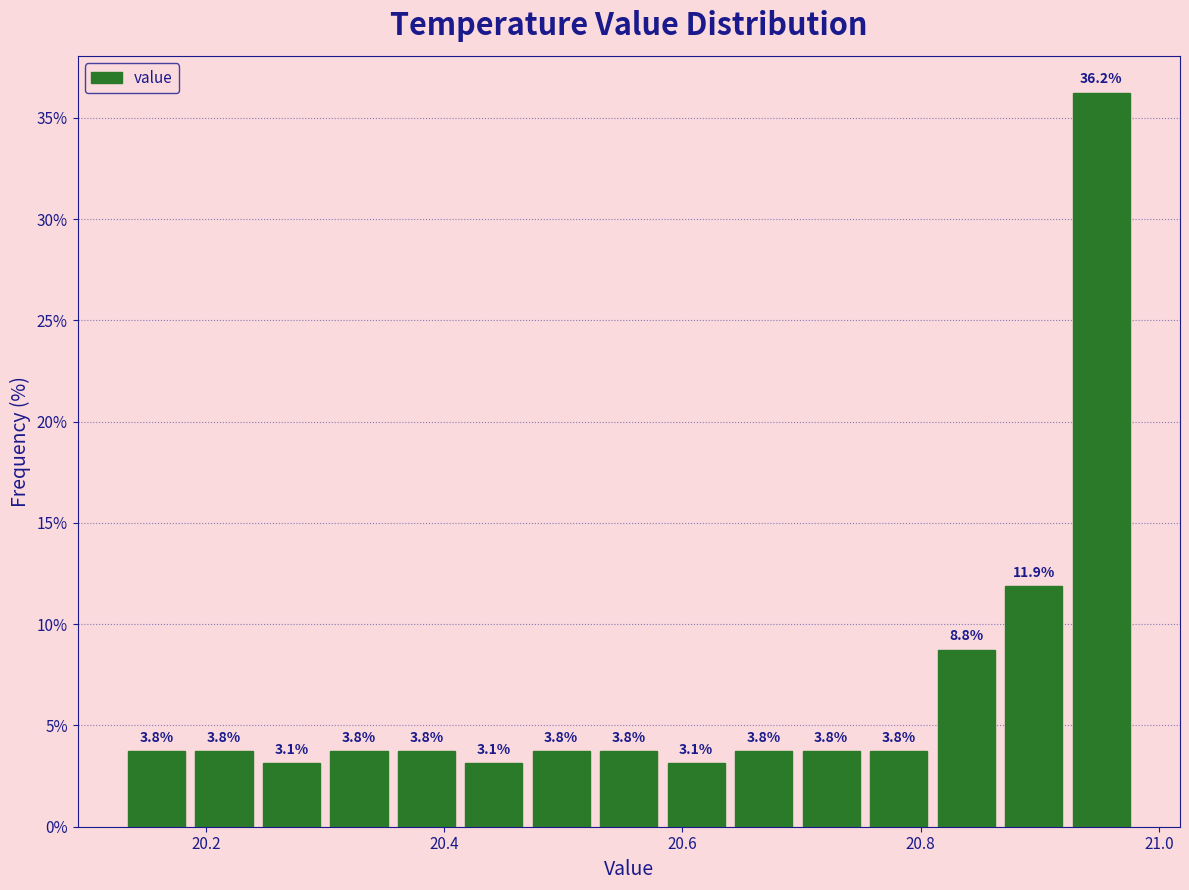

Around what value on the x-axis is the tallest bar? Give the approximate position of its centre, as read against the axis.

20.96